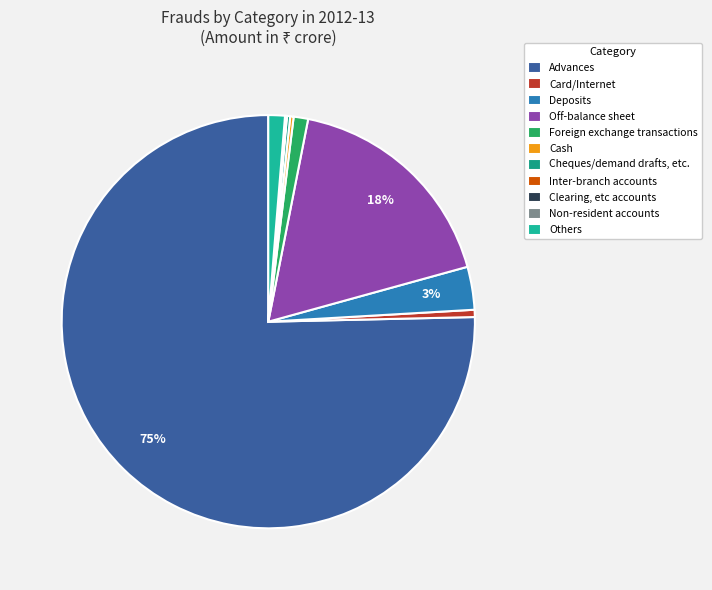

Rank the categories by value from lowest to highest.

Inter-branch accounts, Non-resident accounts, Clearing, etc accounts, Cheques/demand drafts, etc., Cash, Card/Internet, Foreign exchange transactions, Others, Deposits, Off-balance sheet, Advances